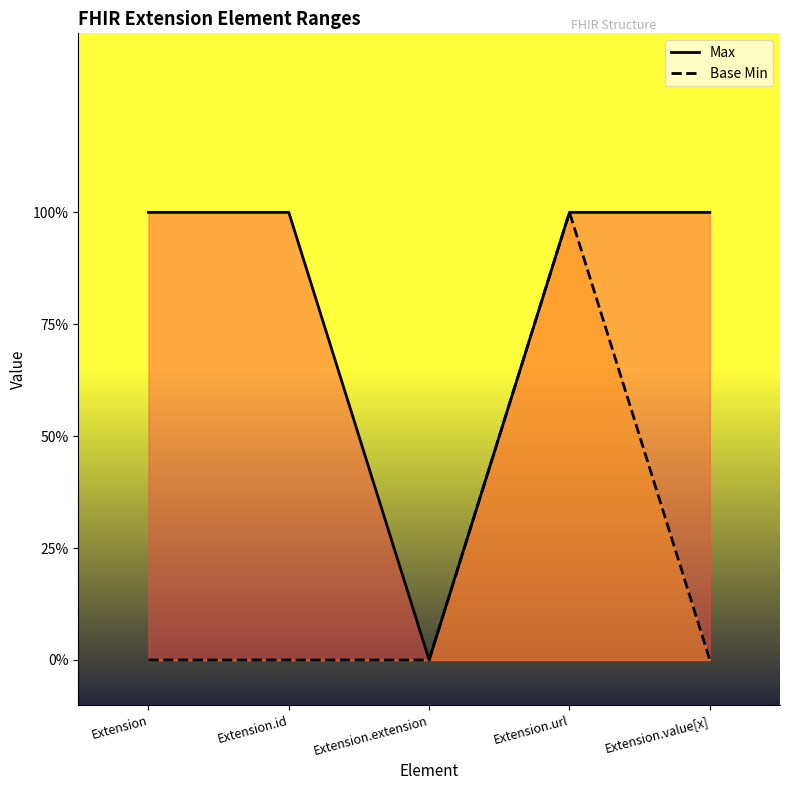

What is the label of the 4th point from the right?

Extension.id